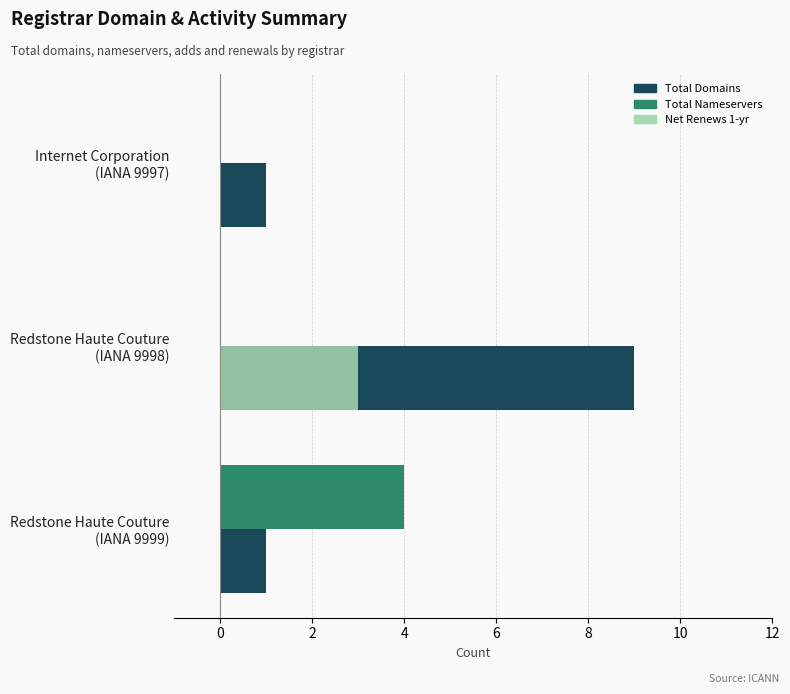

What is the highest value of the Total Domains series?

9